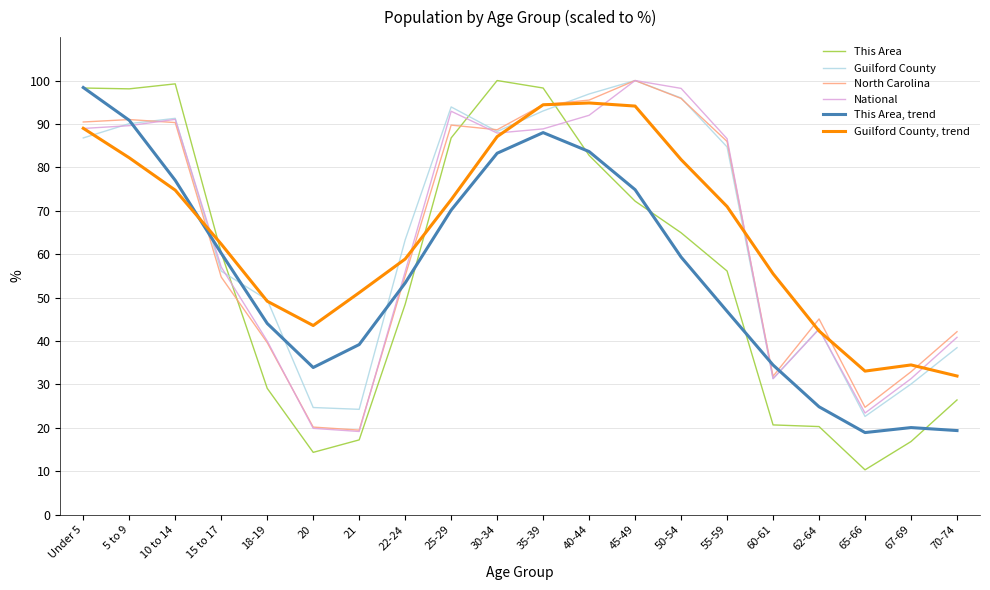

What is the total value across all series at 62-64?

218.2